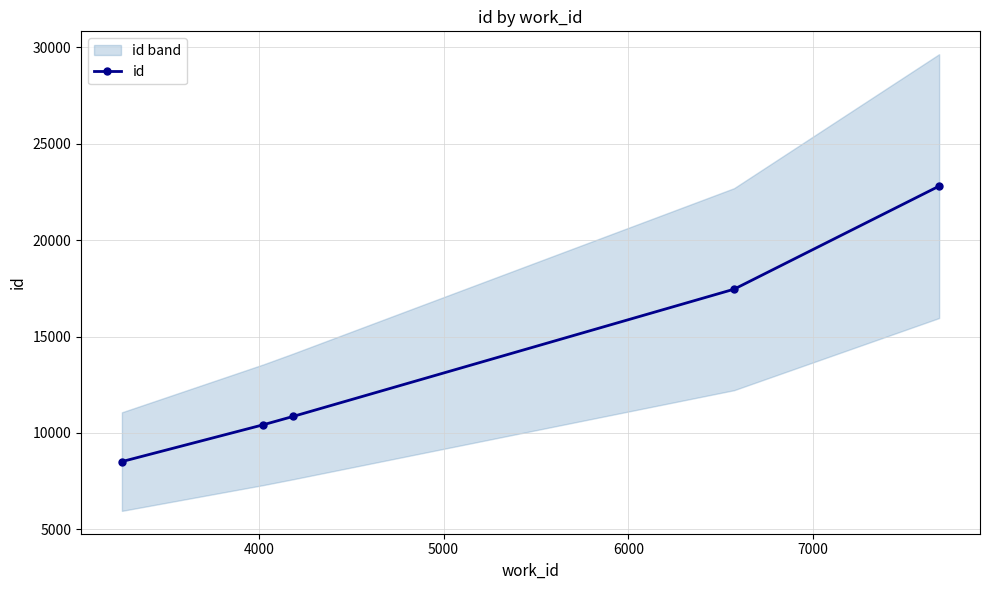

What is the minimum value for id?

8517